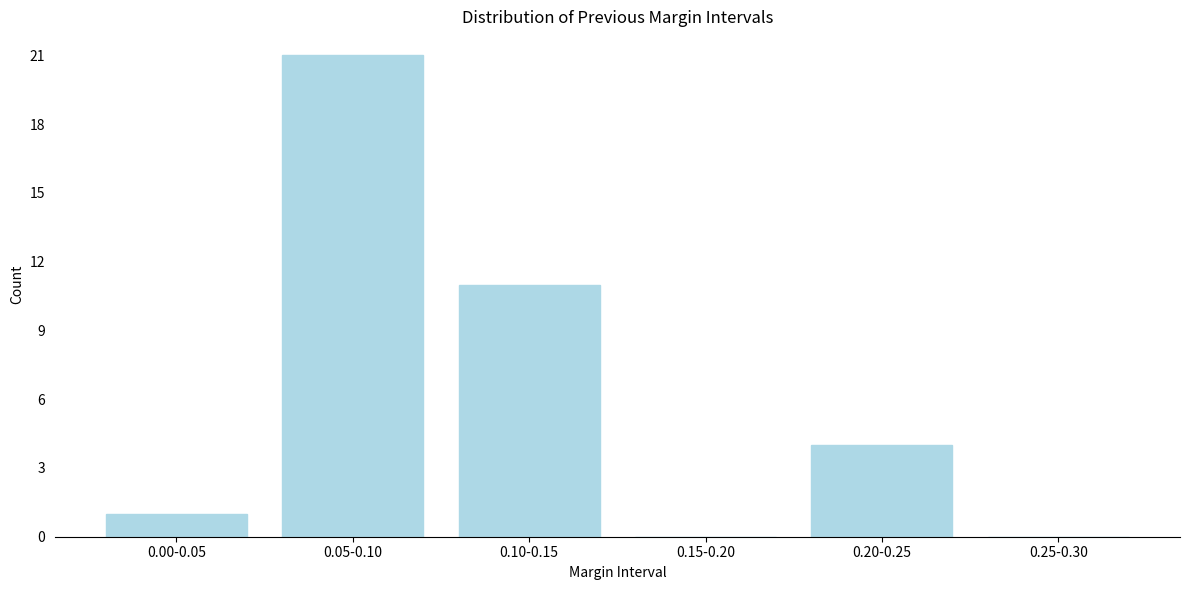

Reading right to left, list all the values displayed in this chart.

0.25-0.30=0	0.20-0.25=4	0.15-0.20=0	0.10-0.15=11	0.05-0.10=21	0.00-0.05=1